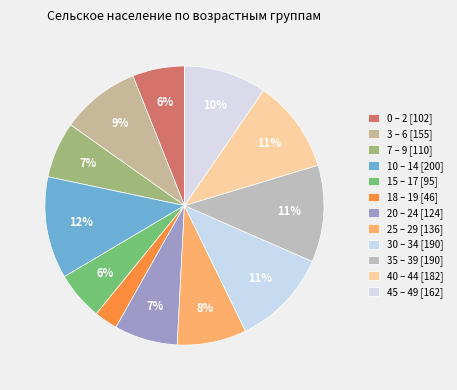

To the nearest percent, what is the difference between the largest and smallest slice percentages?

9%